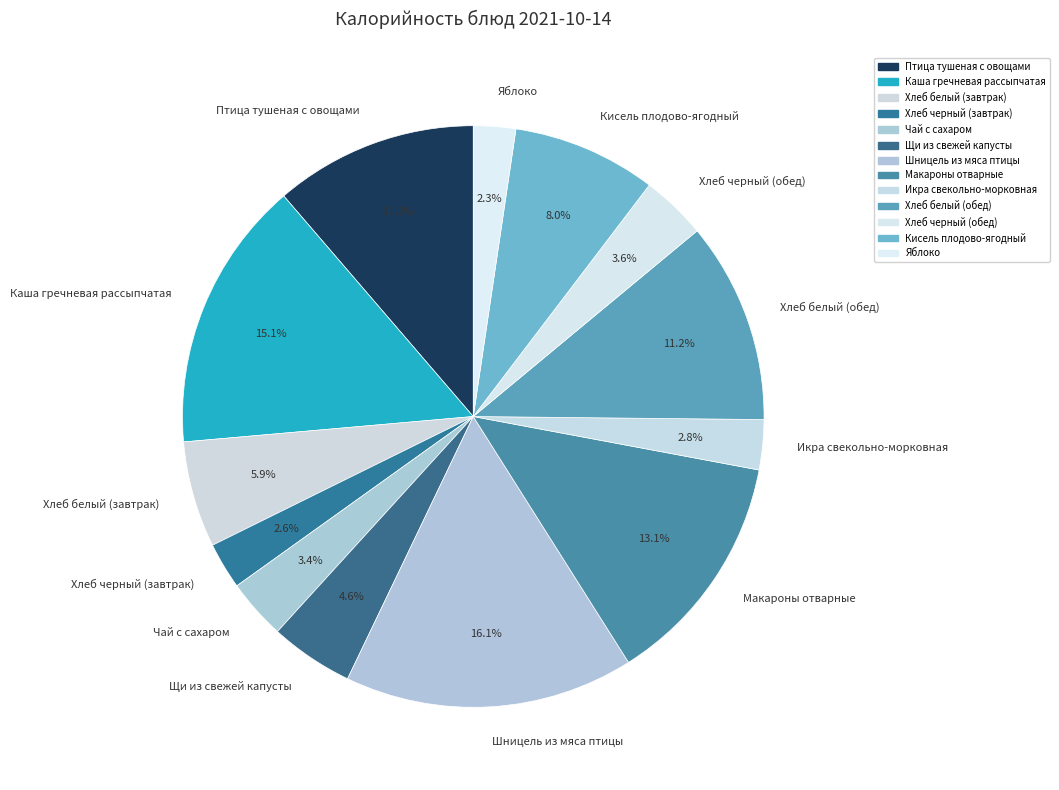

To the nearest percent, what is the difference between the largest and smallest slice percentages?

14%